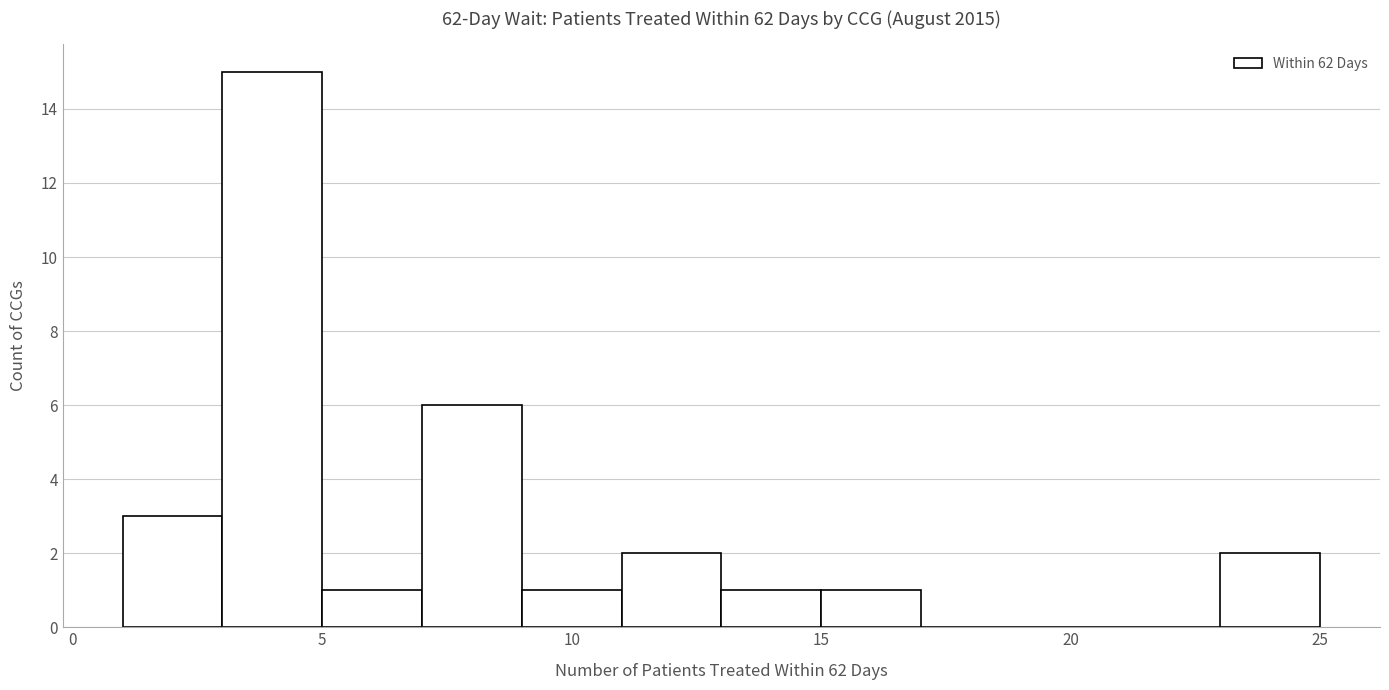

What is the height of the bar covering 23 to 25 on the x-axis? The values are not printed on the chart, so give them approximately, as read against the axis.

2